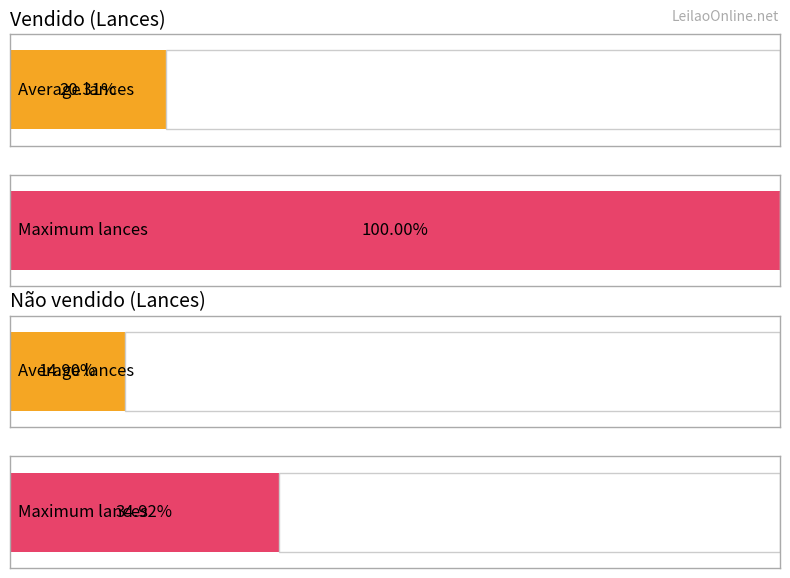

Are the bars horizontal?

Yes